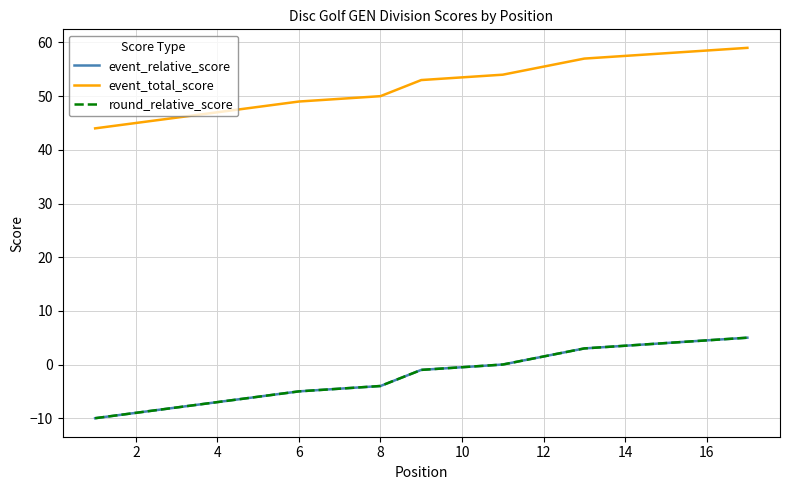

What is the difference between the maximum and second lowest values in the event_relative_score series?

15